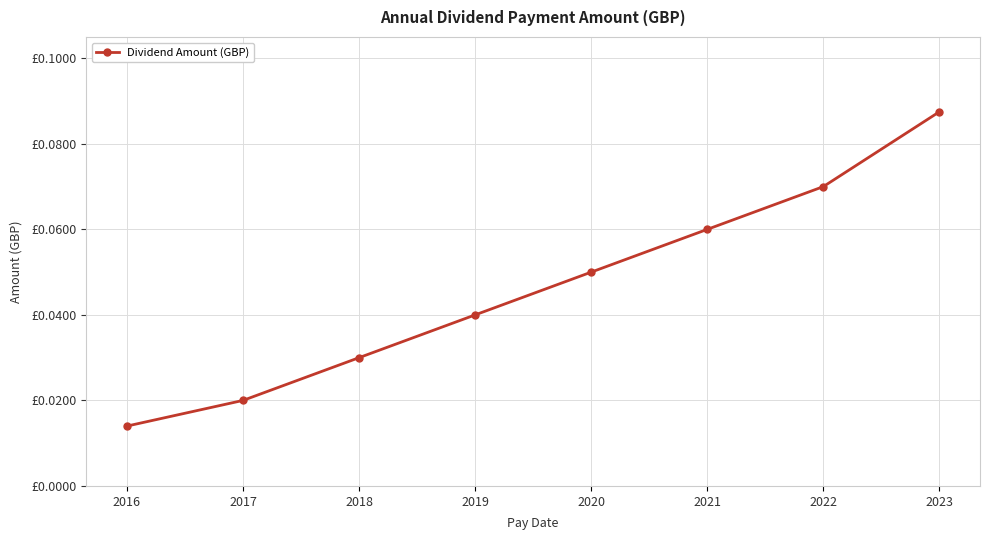

How many lines are shown in the chart?

1